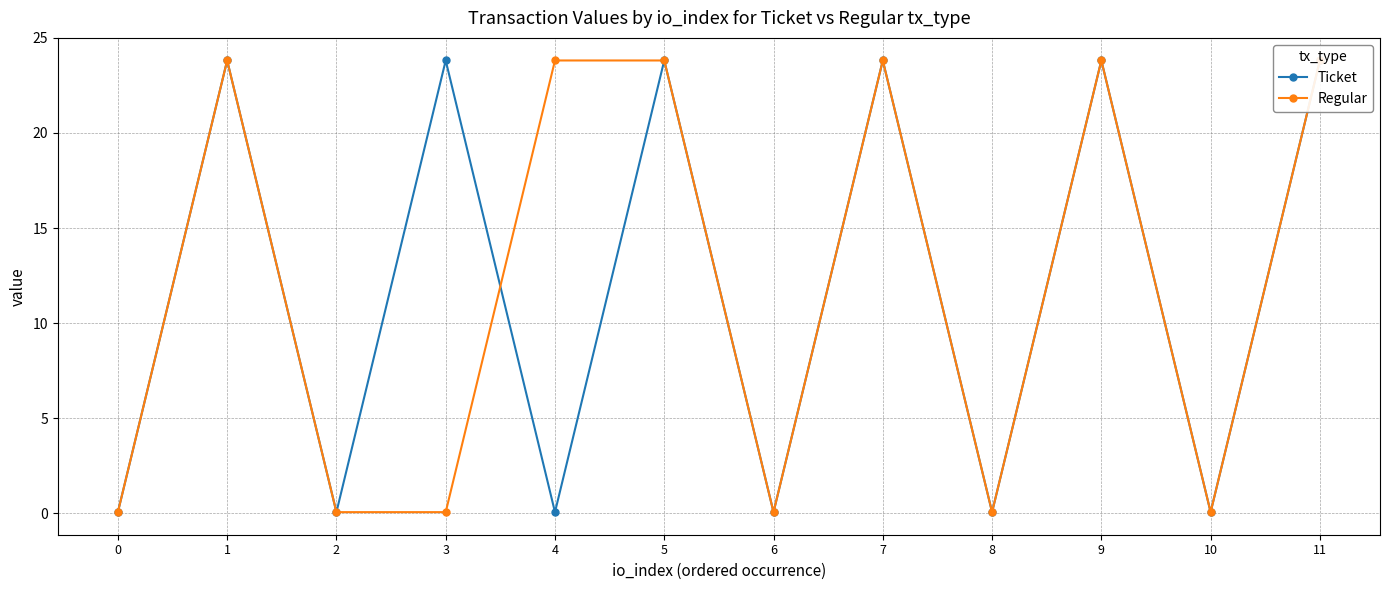

Which series has the largest total across all categories?

Ticket